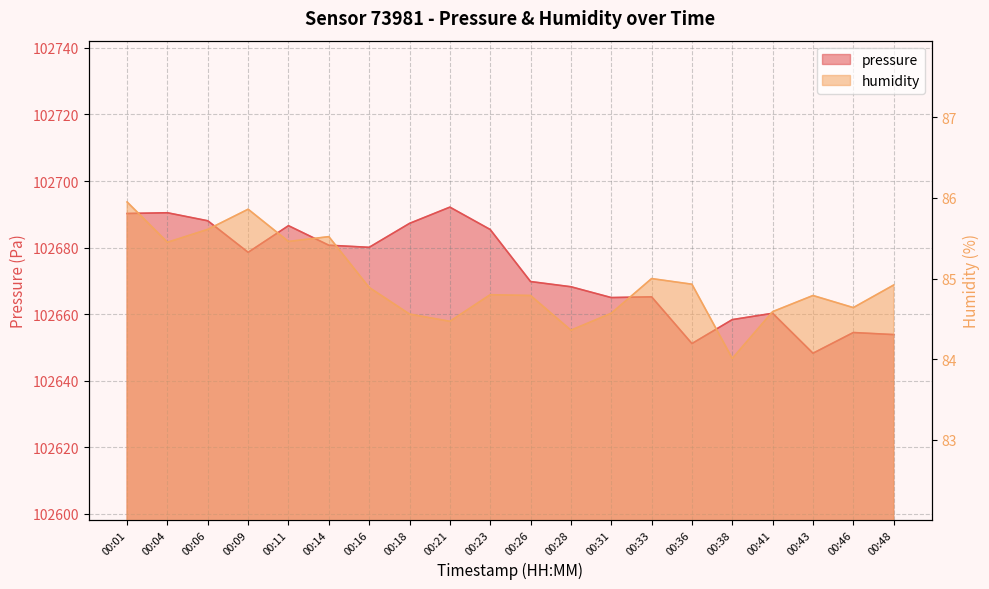

What are all the series names shown in the legend?

pressure, humidity